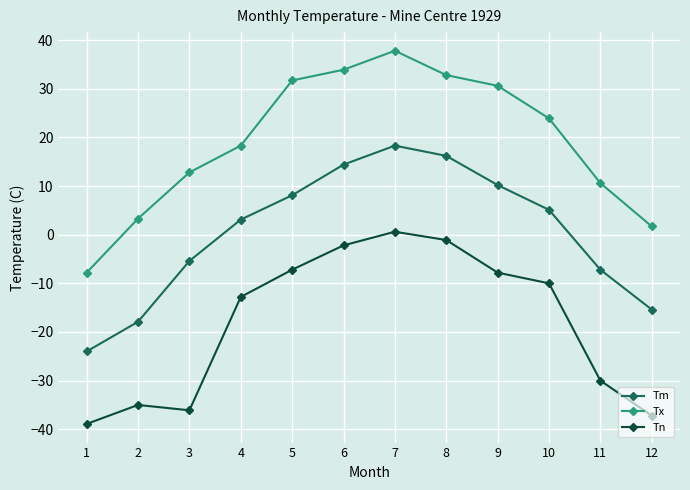

The Tn series shows -12.8 at 4. True or false?

True